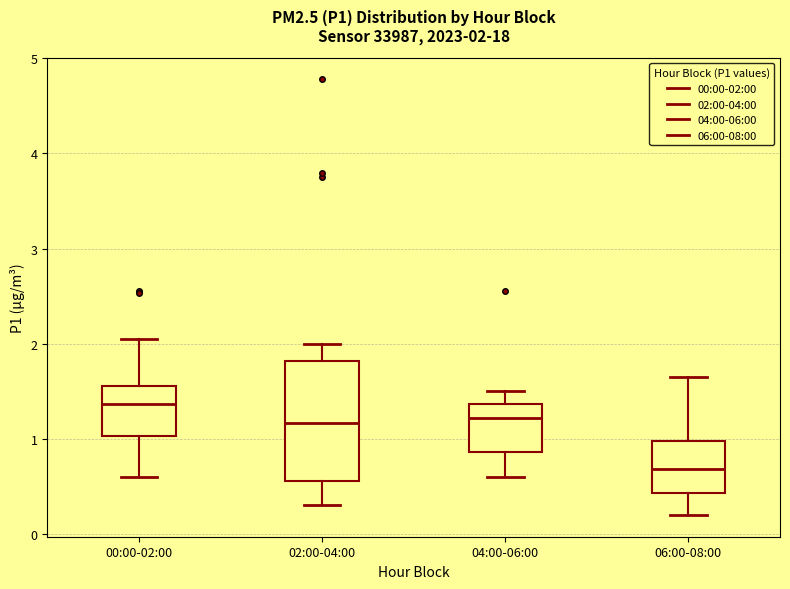

Which box has the lowest median line?

06:00-08:00